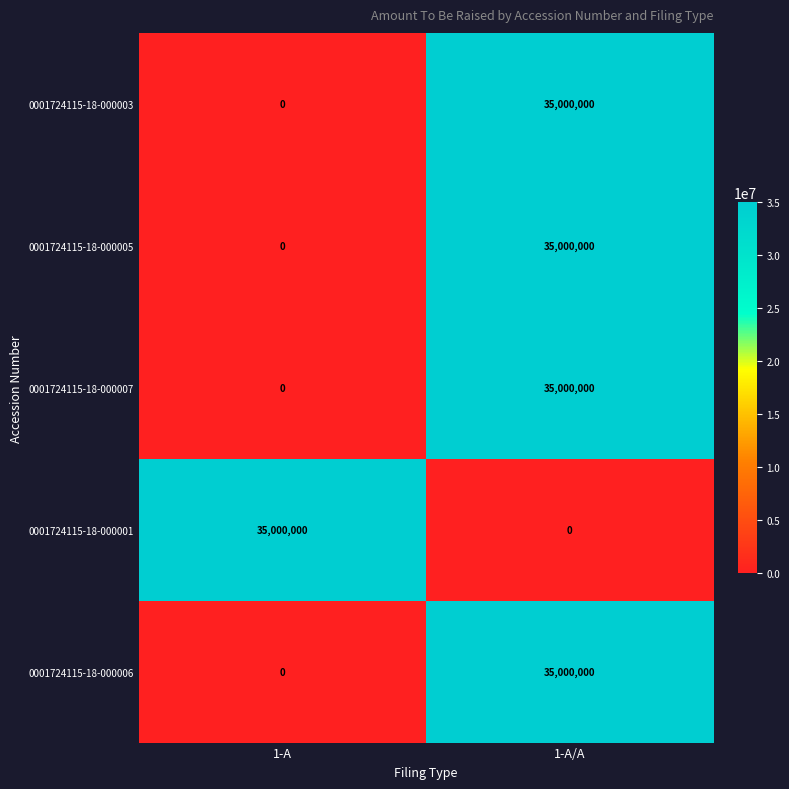

What is the difference between the 0001724115-18-000007 values at 1-A/A and 1-A?

35000000